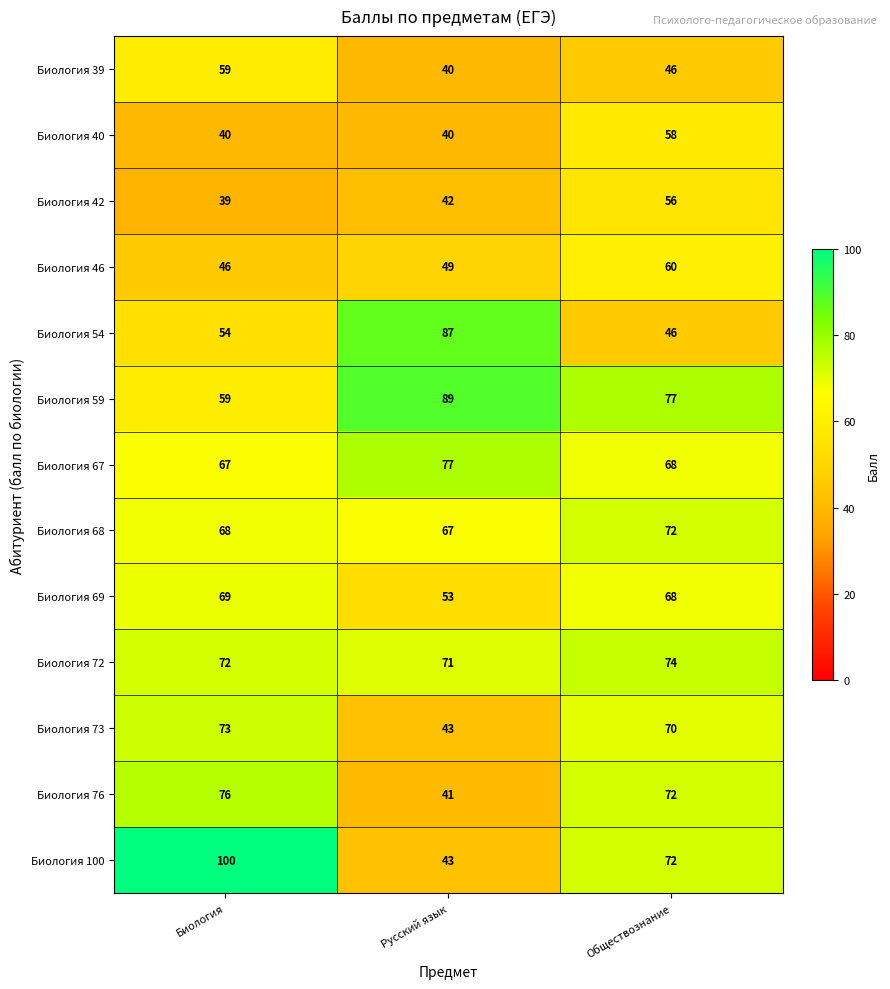

What is the difference between the maximum and minimum values in the Биология 42 series?

17